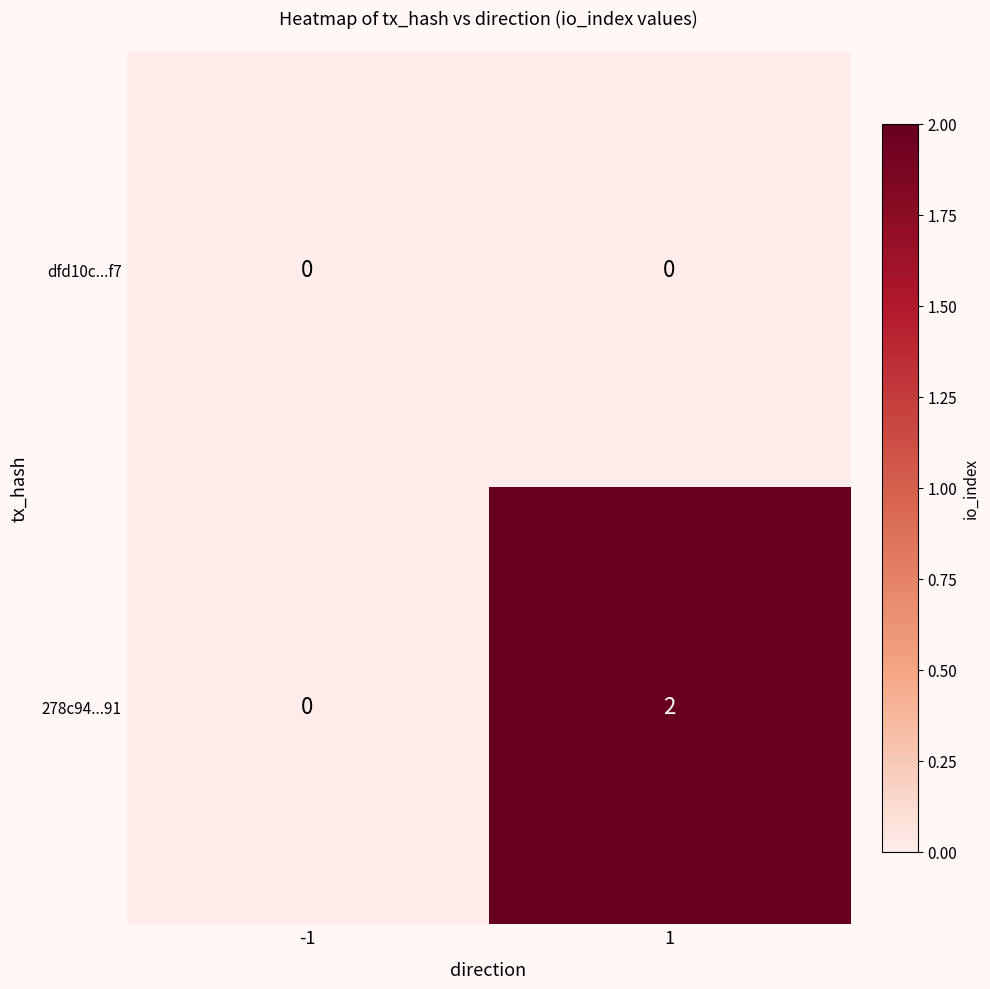

How many data points in 278c94...91 are less than 2?

1